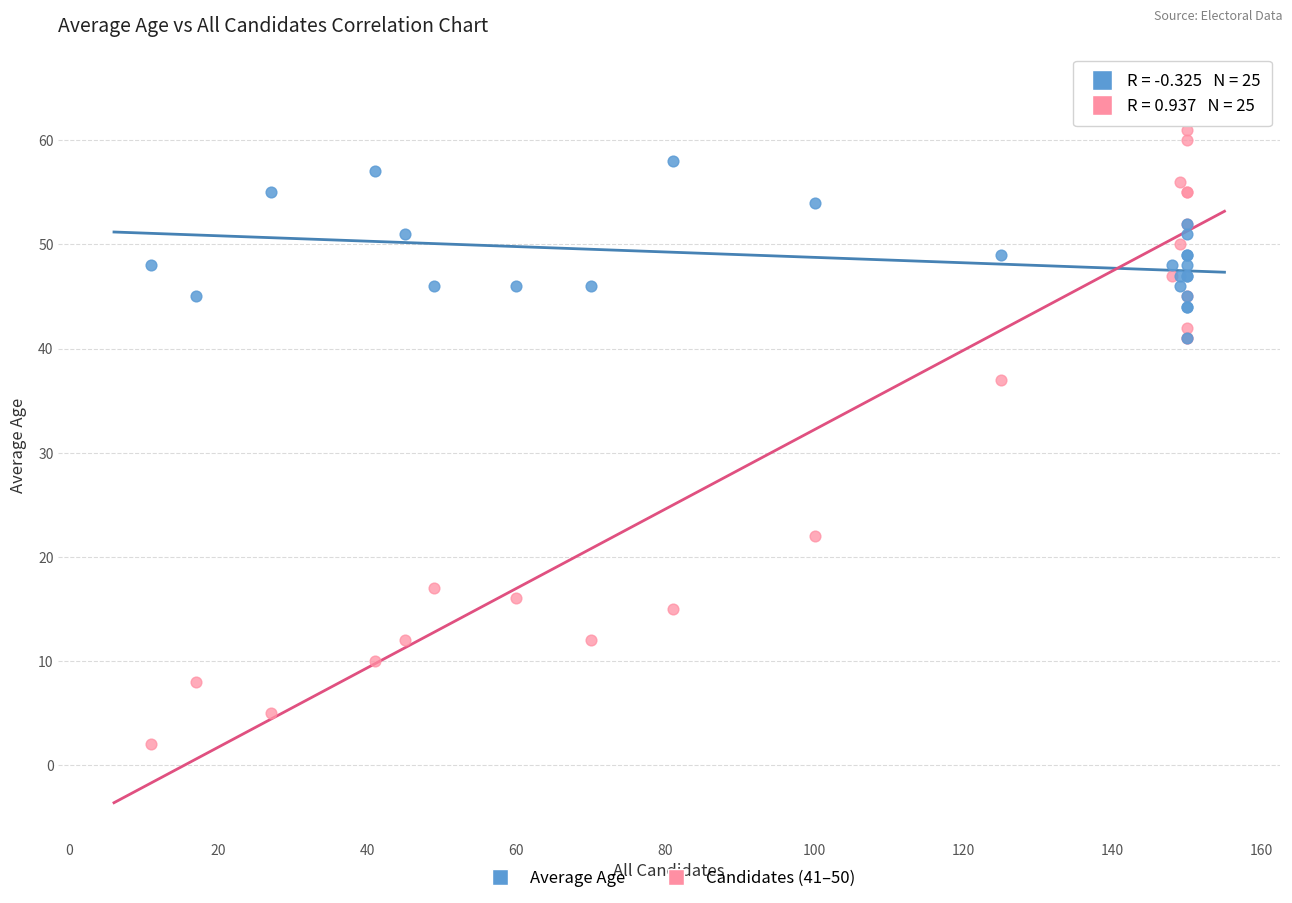

Across all series, what Y value is closest to 33?

37